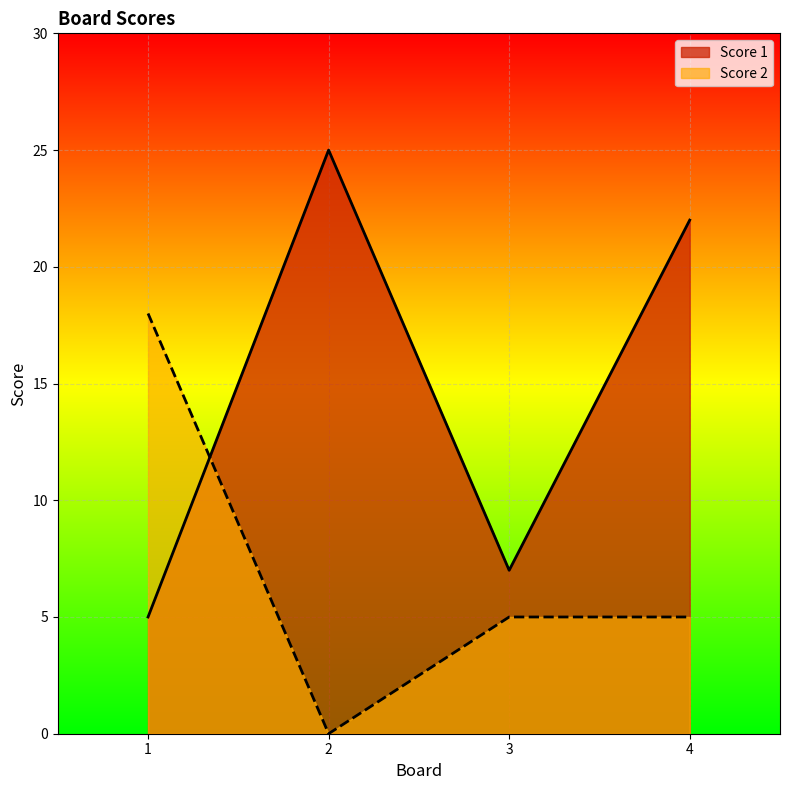

List the series in order of their peak value, lowest first.

Score 2, Score 1